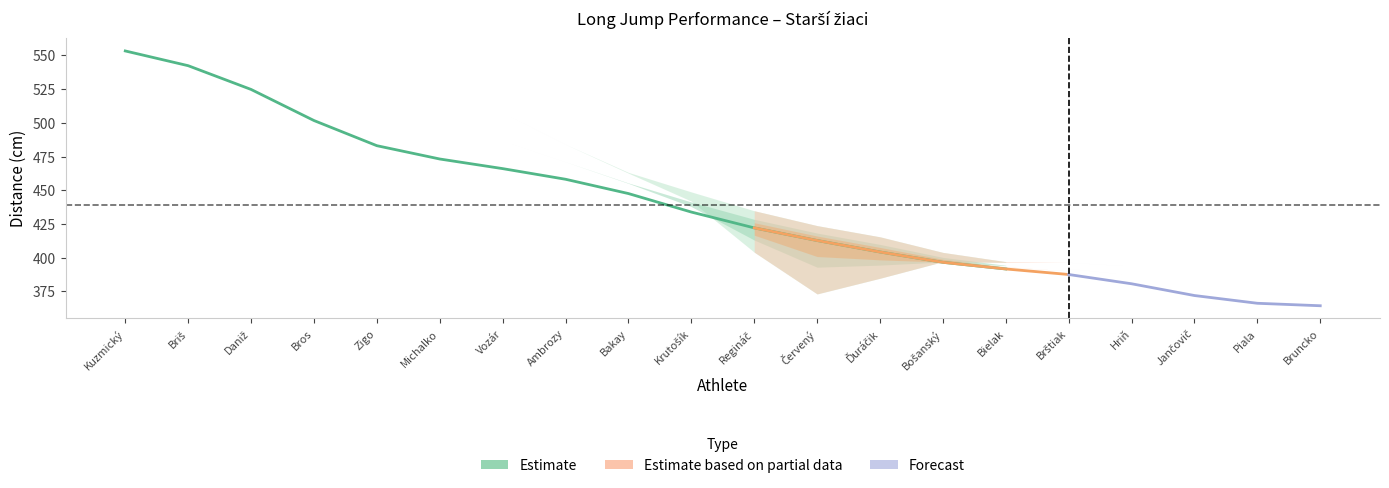

Where does the data first go above 458?

Kuzmický